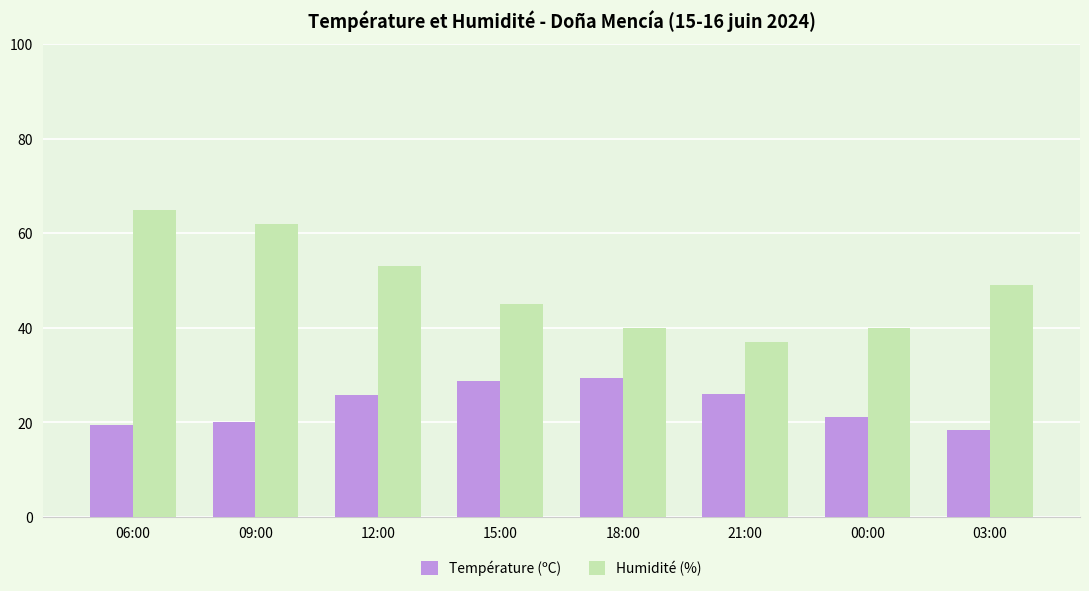

What is the minimum value for Humidité (%)?

37.0